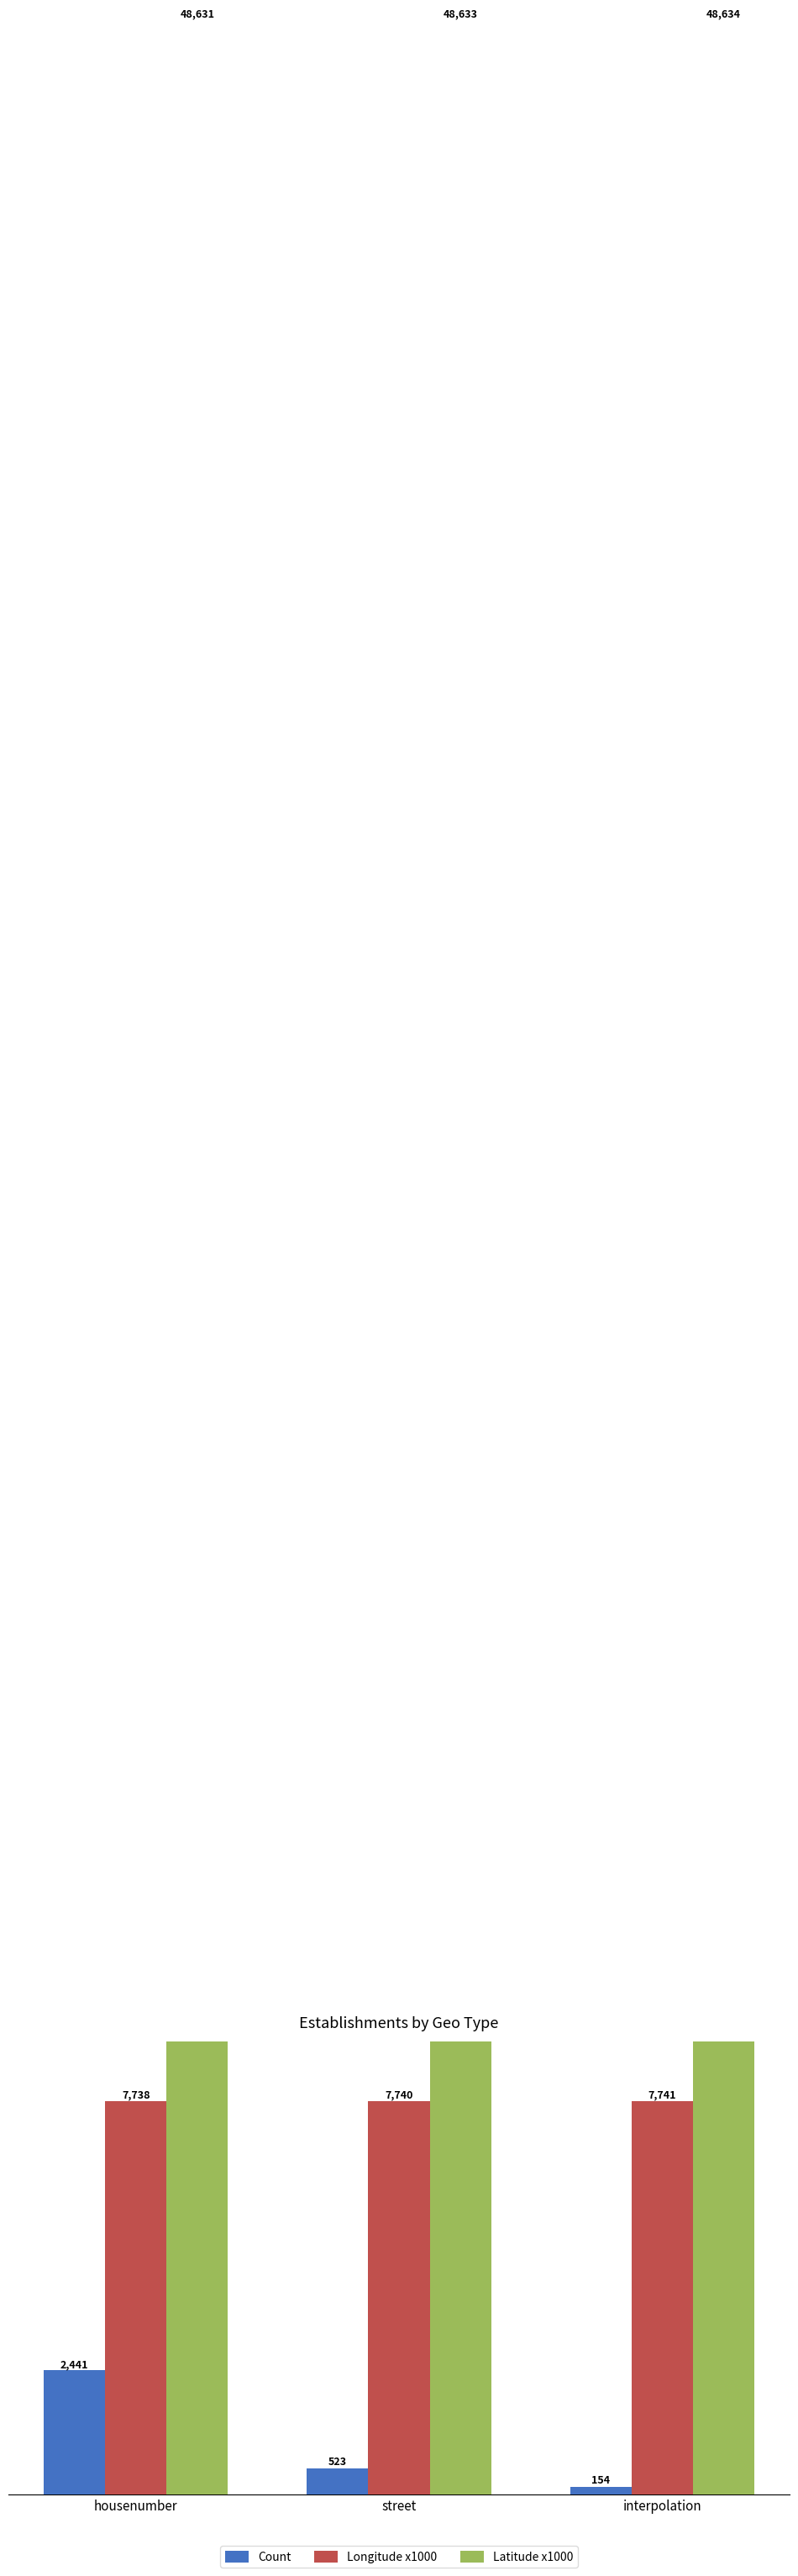

What is the spread (max minus min) of values at street?

48110